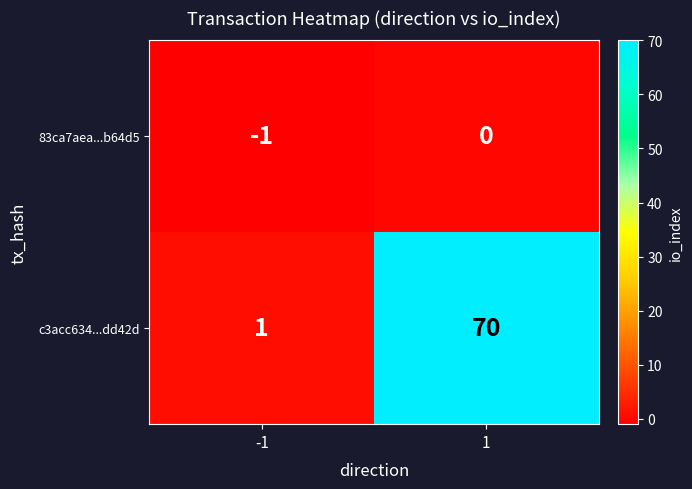

Rank the series by their maximum value, from highest to lowest.

c3acc634...dd42d, 83ca7aea...b64d5